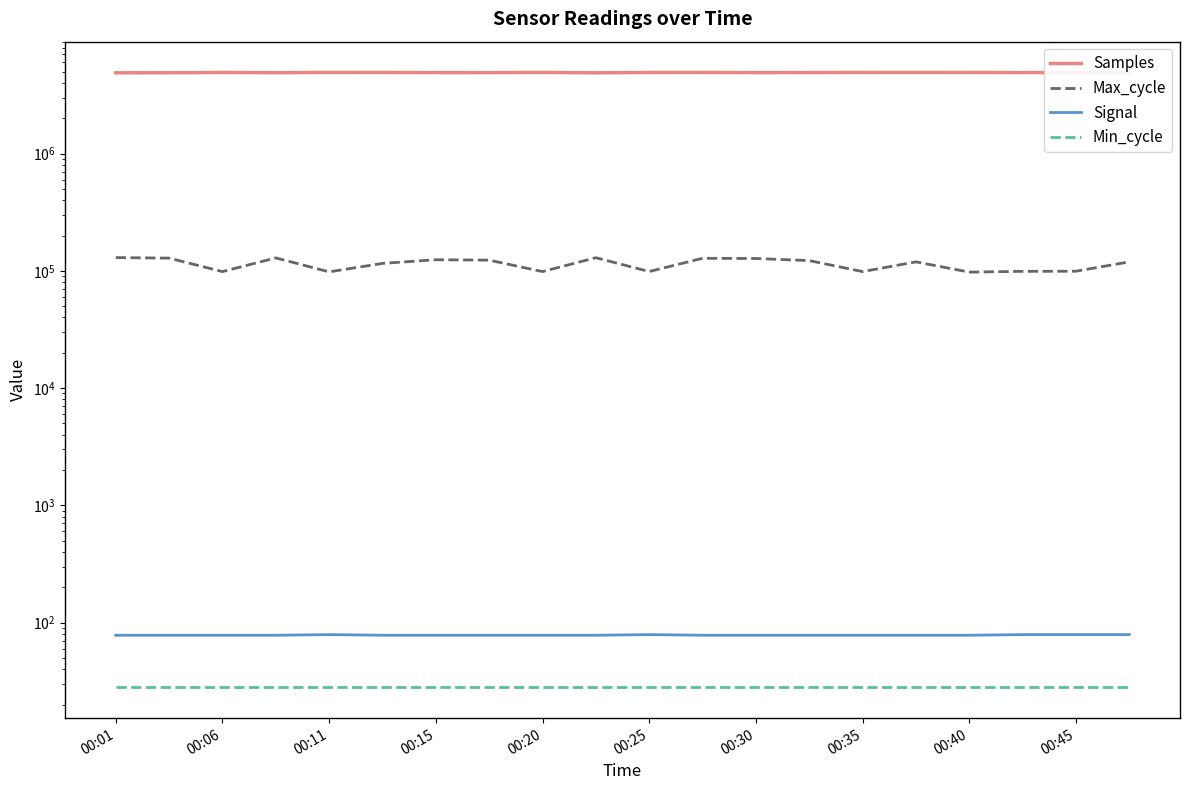

What is the spread (max minus min) of values at 00:45?

4904243